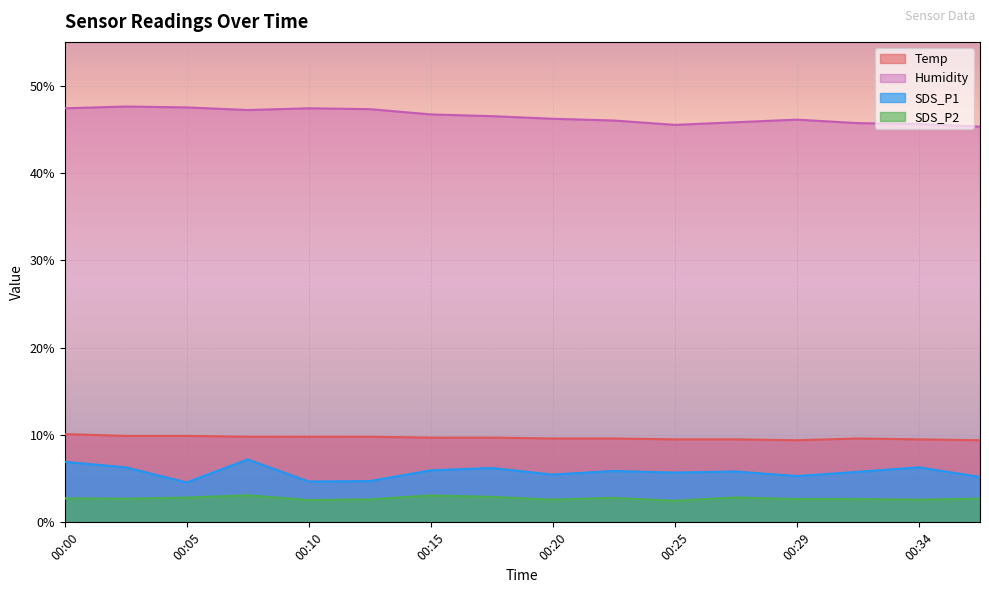

True or false: Temp and SDS_P1 intersect in this chart.

False